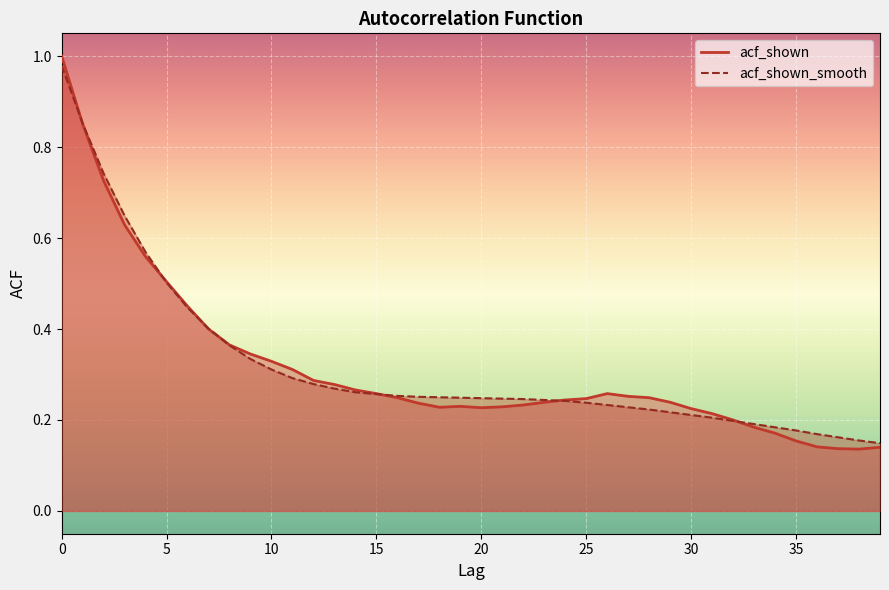

What is the smallest value displayed?

0.1